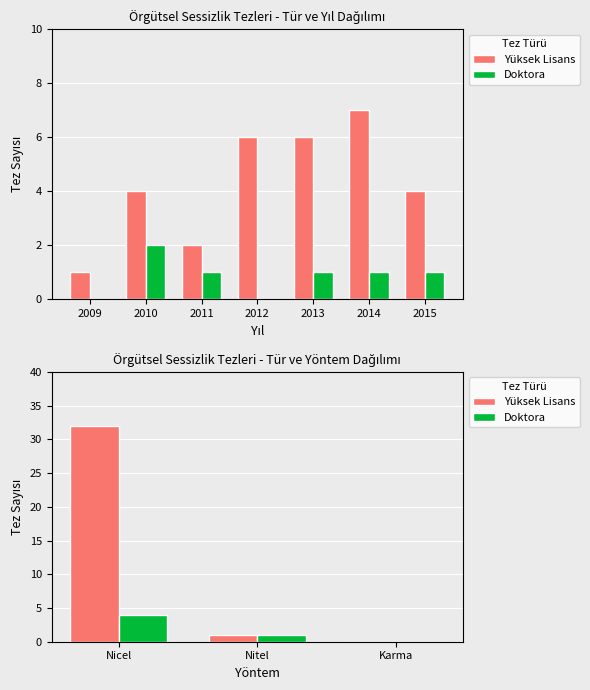

Is the value of Doktora at Nitel greater than the value of Yüksek Lisans at Nitel?

No